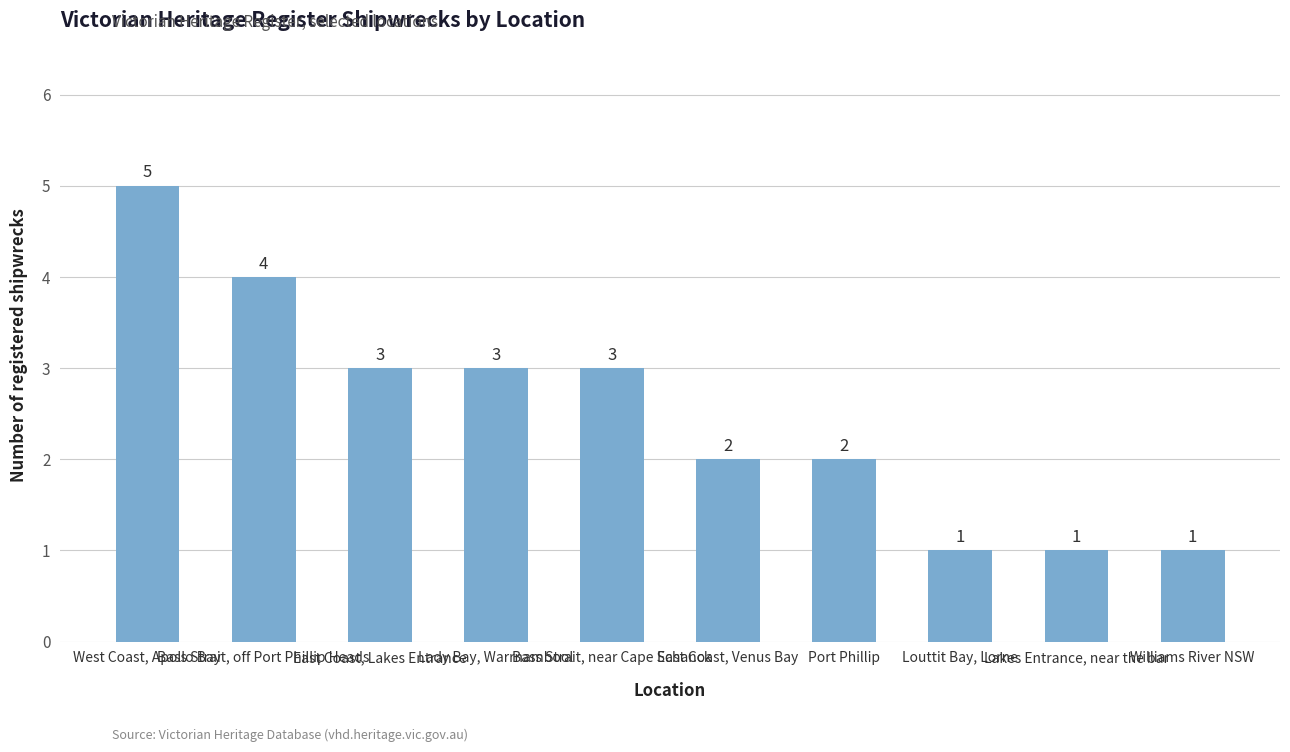

At which label does the data first exceed 3?

West Coast, Apollo Bay